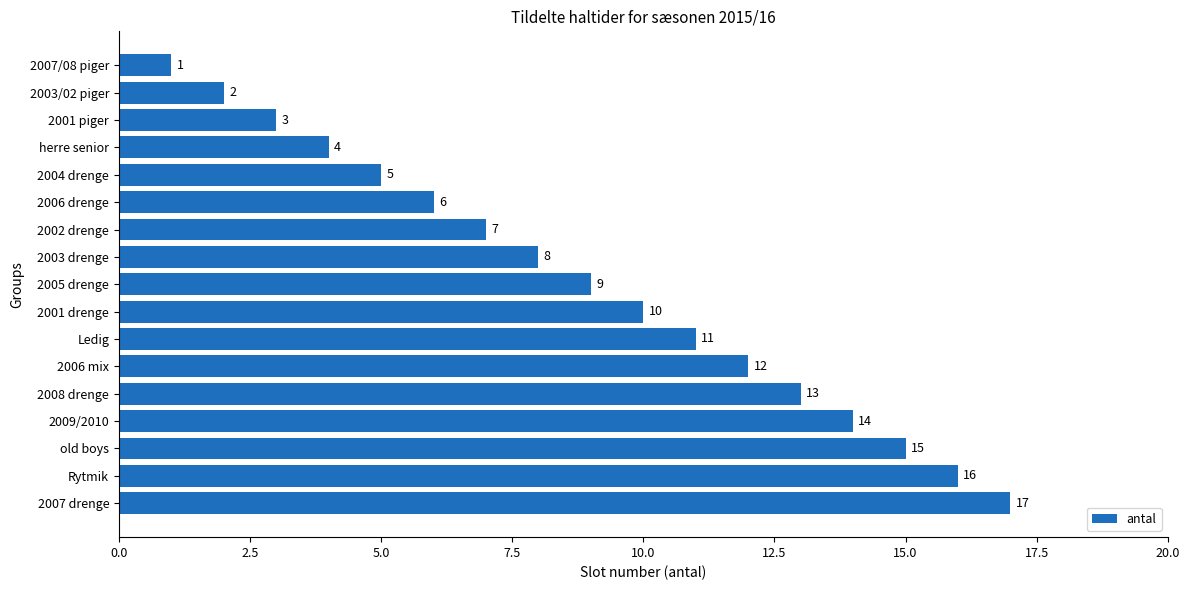

How many data points are less than 9?

8